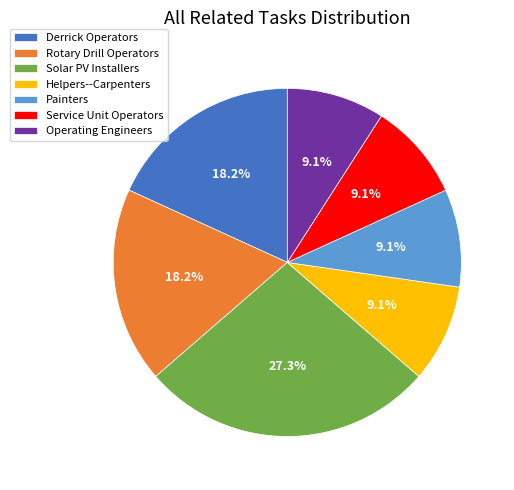

What is the ratio of the value at Painters to the value at Solar PV Installers?

0.3